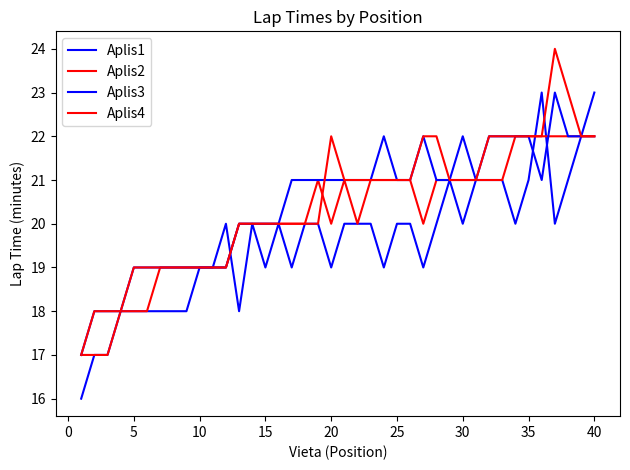

How many lines are shown in the chart?

4